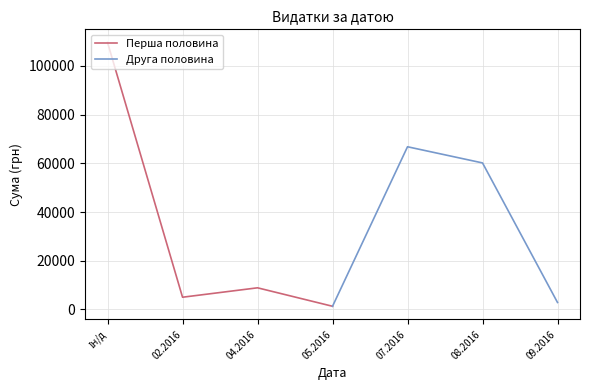

Between 04.2016 and Ін/д, which is larger?

Ін/д